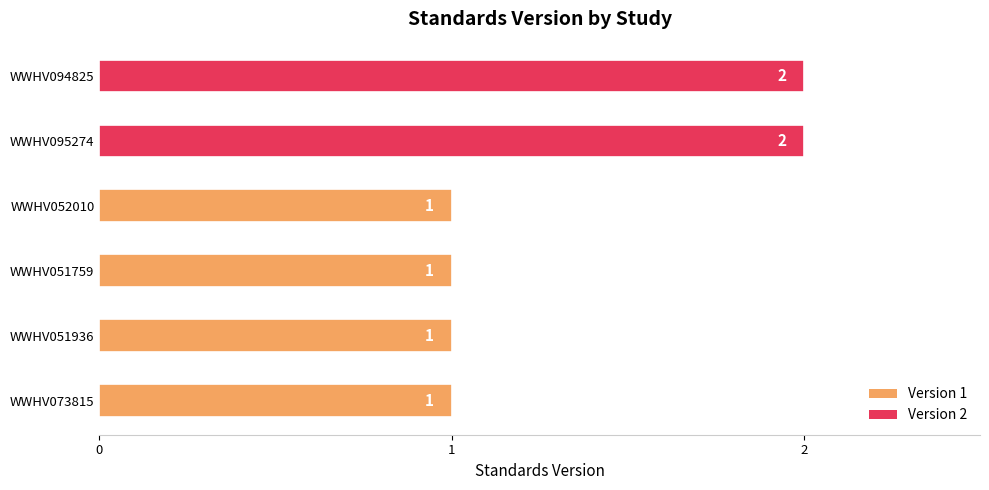

What is the ratio of the value at WWHV094825 to the value at WWHV073815?

2.0